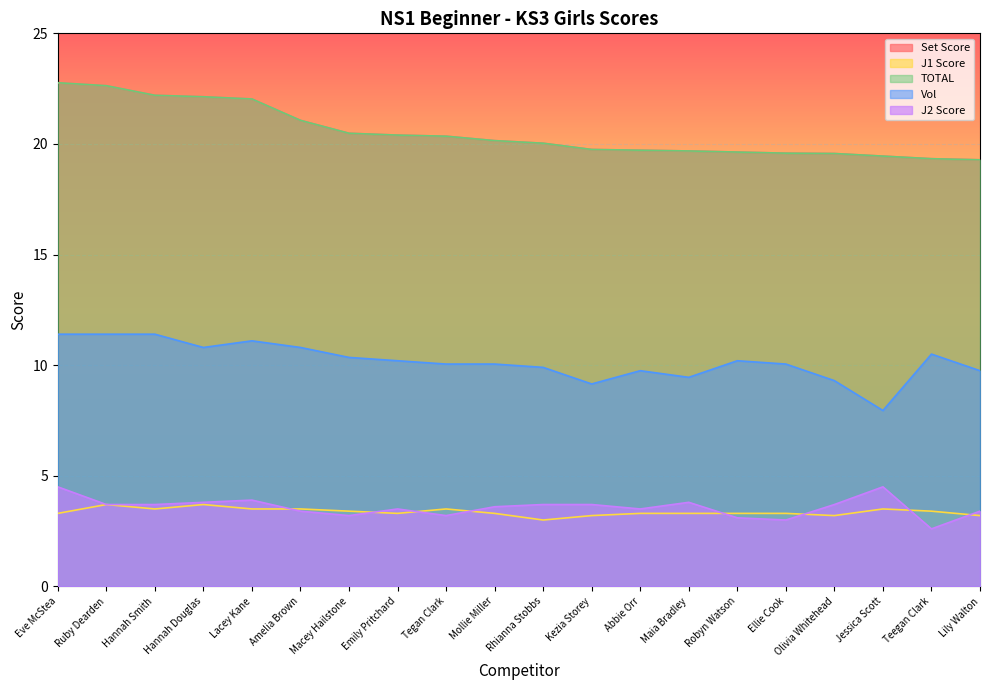

Which series changed the most between Hannah Smith and Abbie Orr?

Set Score